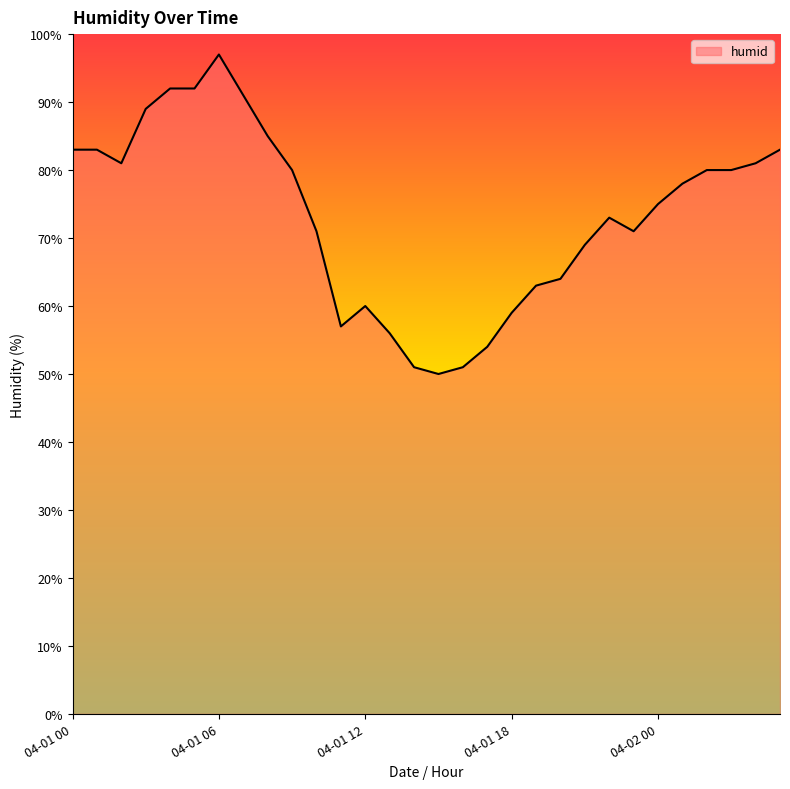

What is the difference between the maximum and minimum values?

47